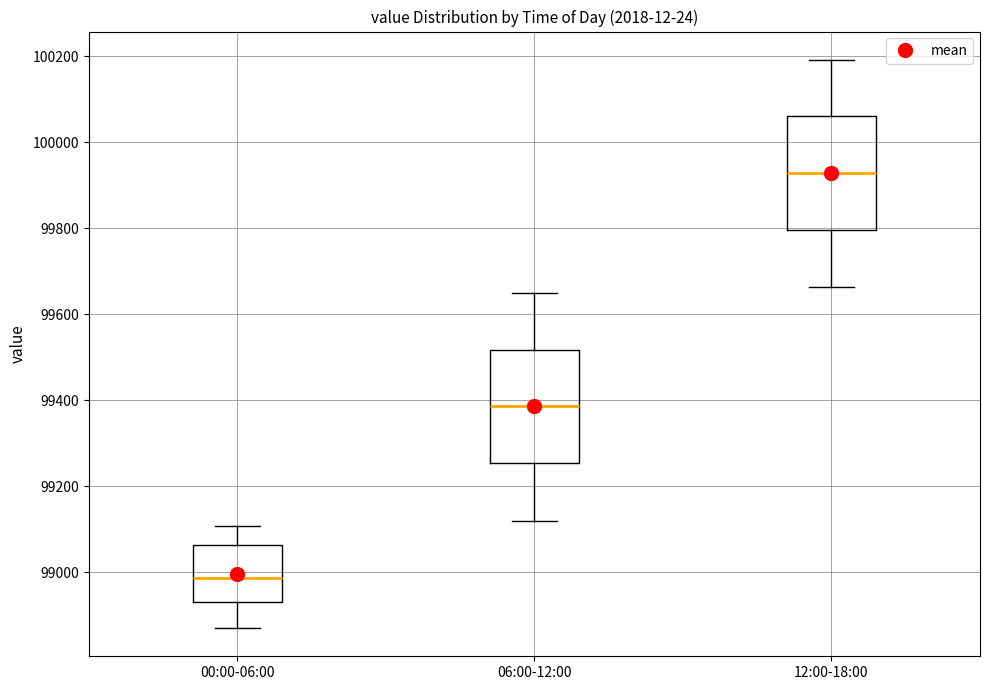

Which box's median line is the lowest?

00:00-06:00